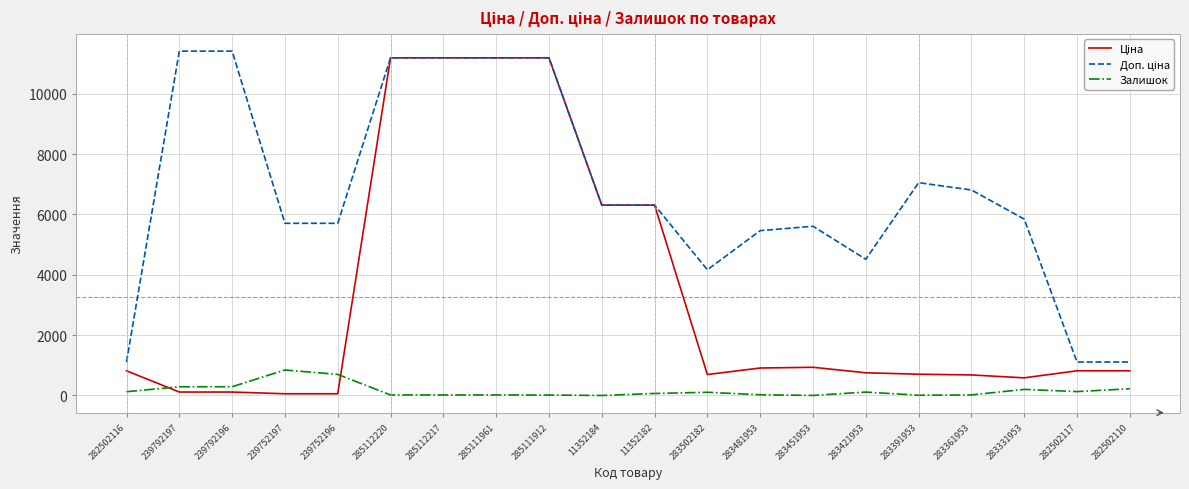

What is the maximum value shown in the chart?

11410.0